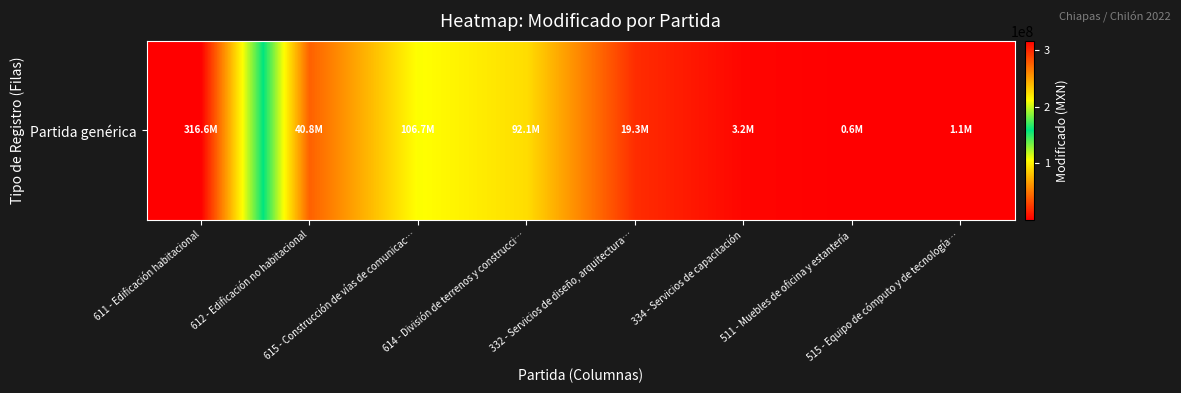

What is the sum of the values at 615 - Construcción de vías de comunicac… and 334 - Servicios de capacitación?

109956592.1